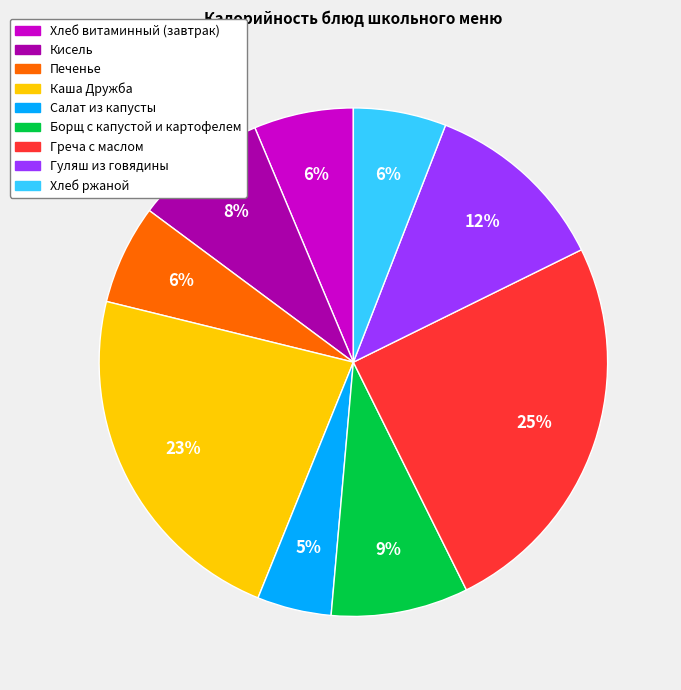

What is the largest slice in the pie chart?

Греча с маслом